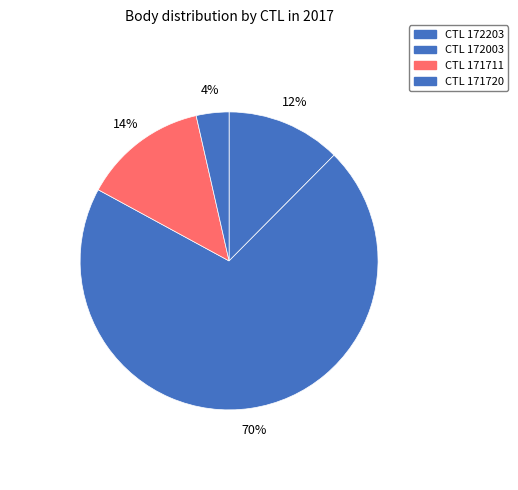

Count the number of slices in the pie.

4